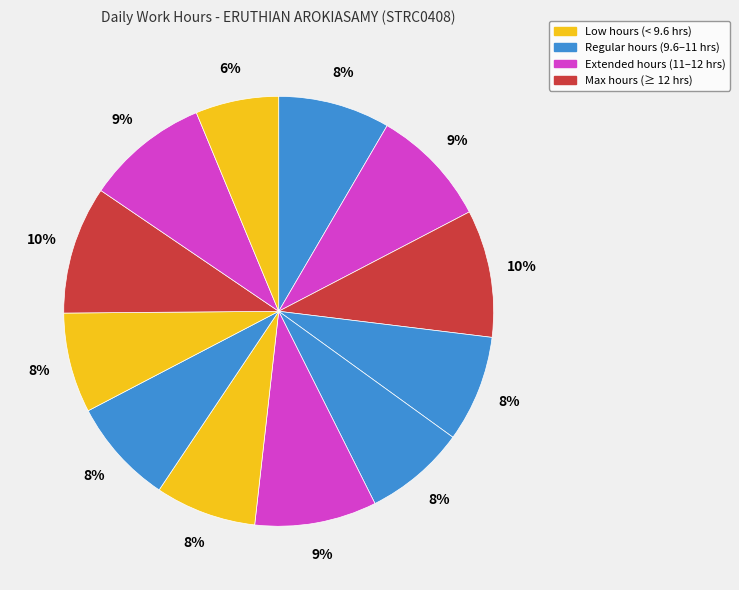

Count the number of slices in the pie.

12